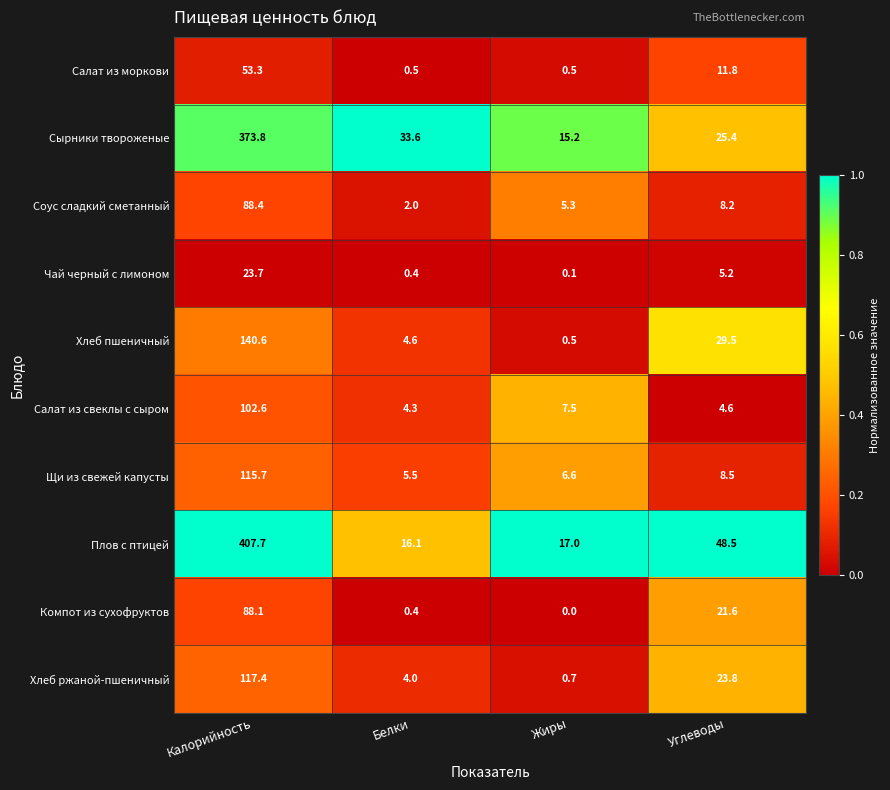

Between Белки and Жиры, which series saw the biggest shift?

Сырники твороженые